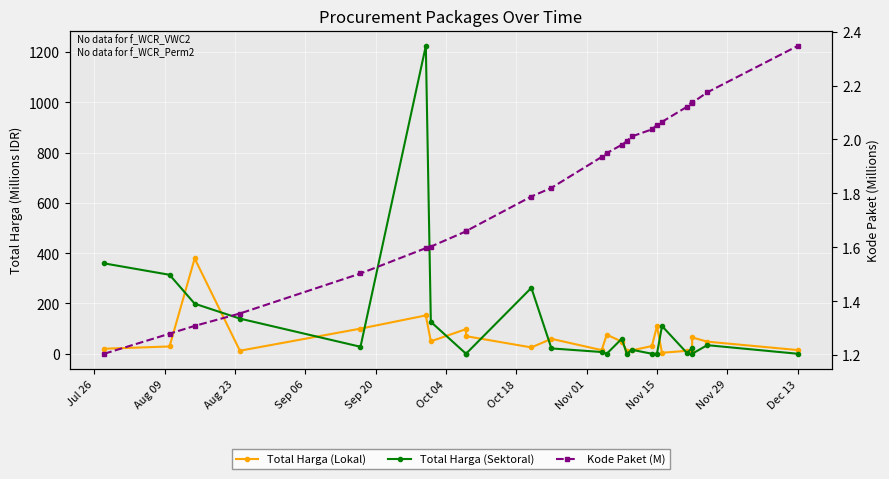

How many series are shown in this chart?

3